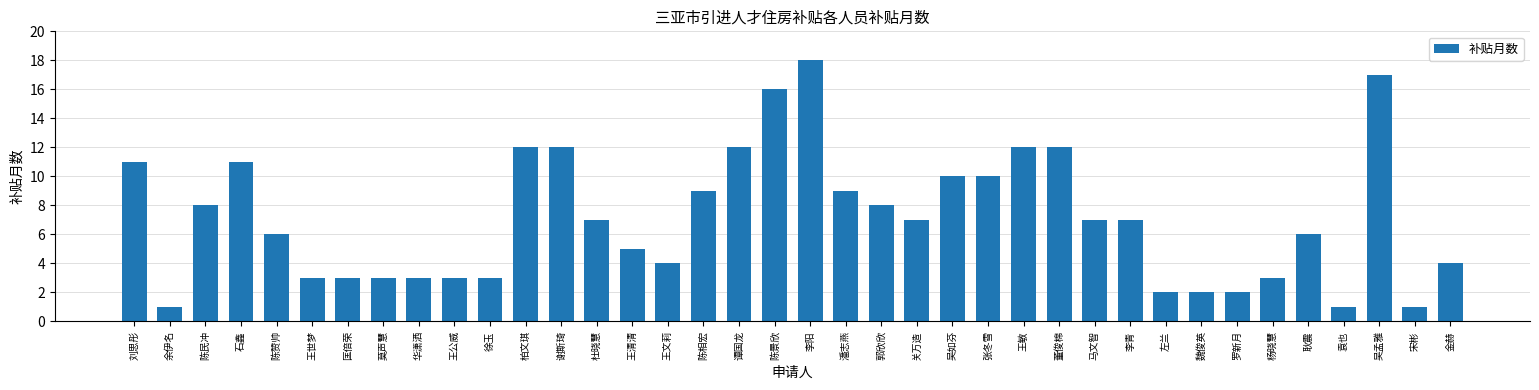

What is the value of the 34th bar from the left?

6